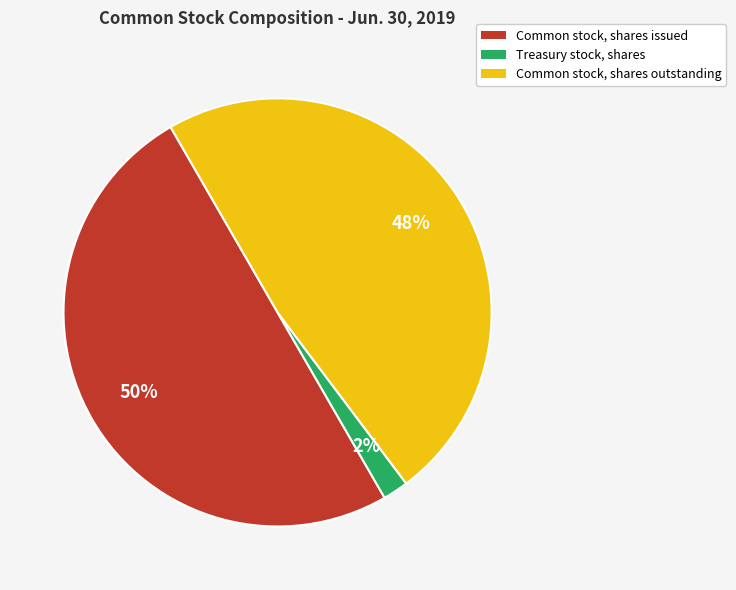

Do Common stock, shares outstanding and Common stock, shares issued together represent more than half of the pie?

Yes